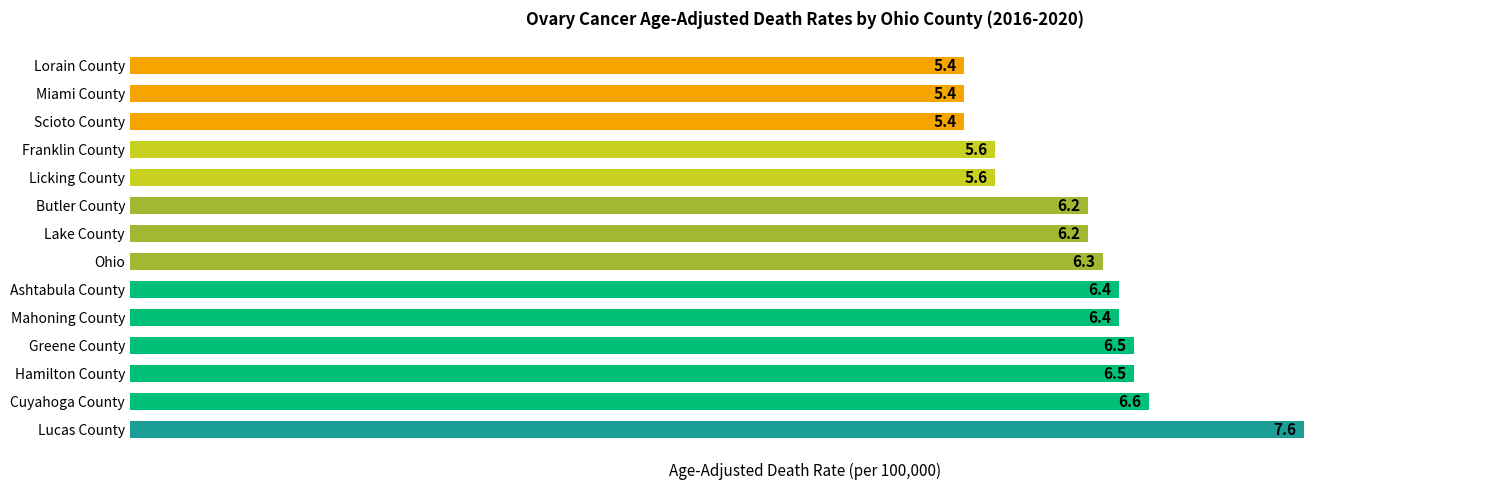

Between Hamilton County and Franklin County, which is larger?

Hamilton County